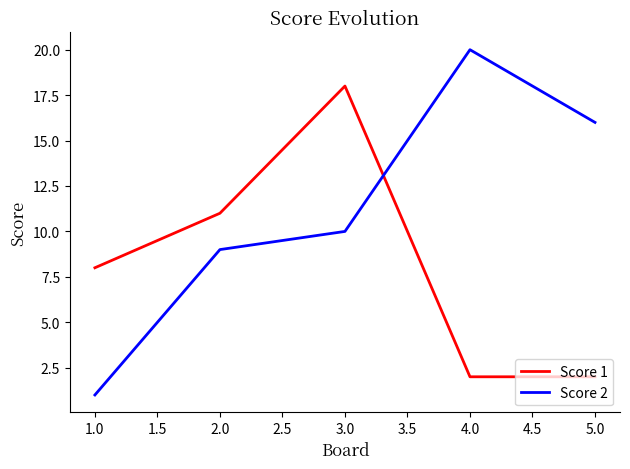

Which label corresponds to the smallest value in the chart?

1.0